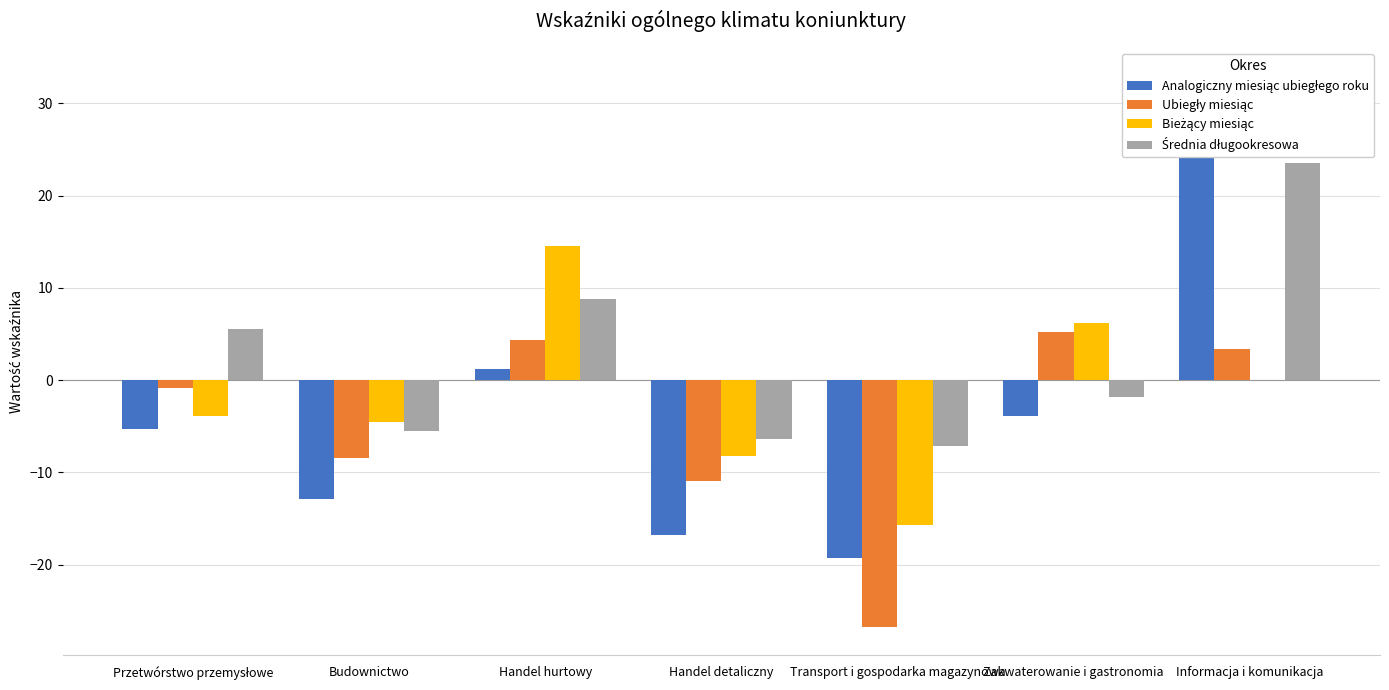

How many negative values does the Średnia długookresowa series have?

4